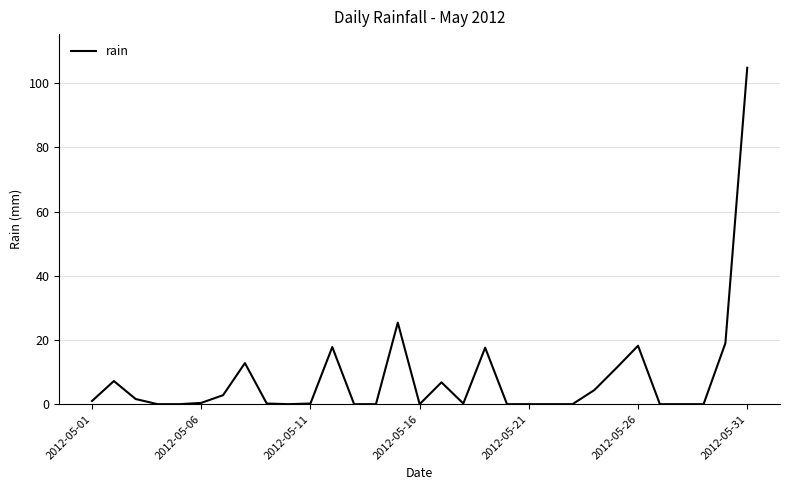

What is the greatest value displayed?

104.8